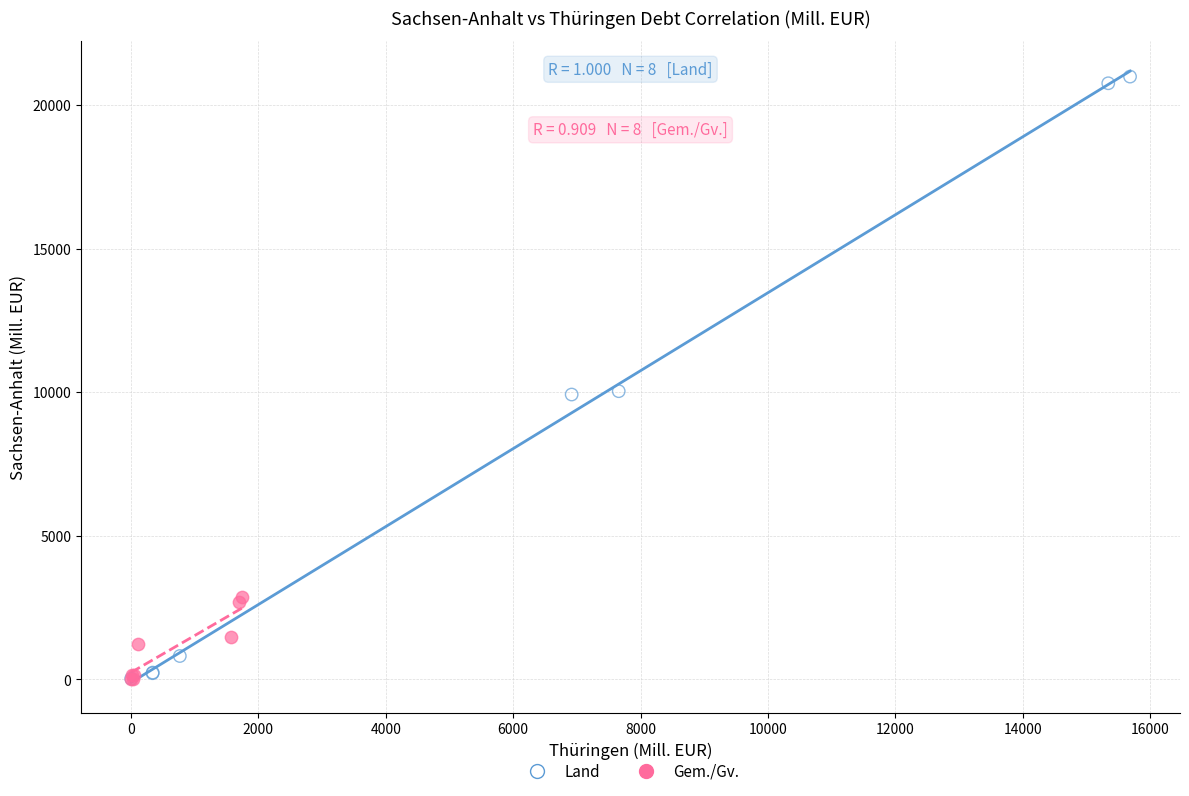

Which series has the largest Y range (max minus min)?

Land